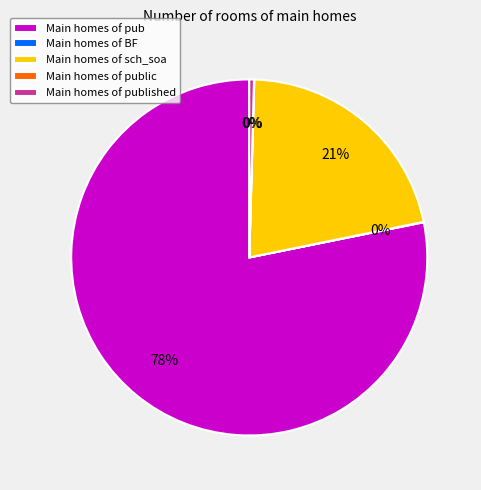

Does any single category account for the majority?

Yes